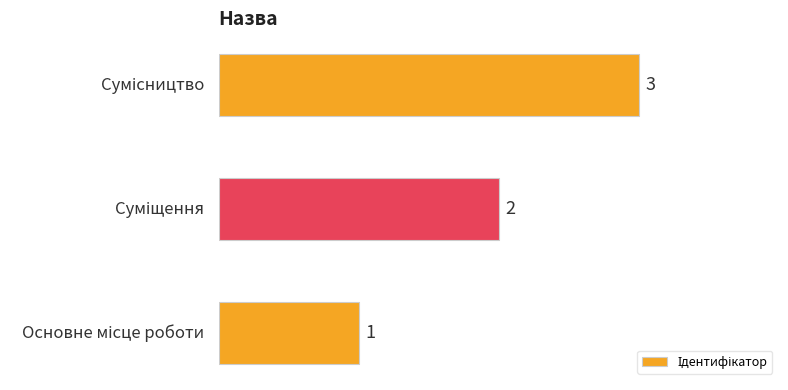

What is the maximum value shown in the chart?

3